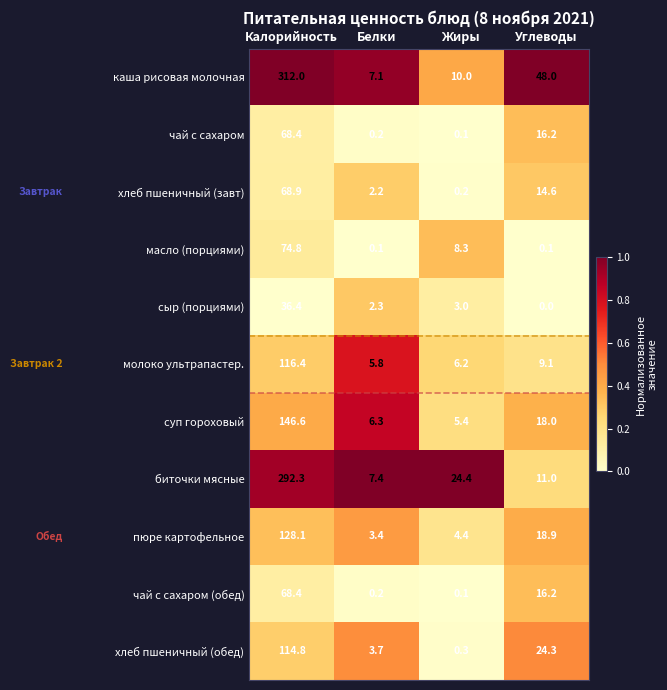

Which series has the widest spread of values?

каша рисовая молочная